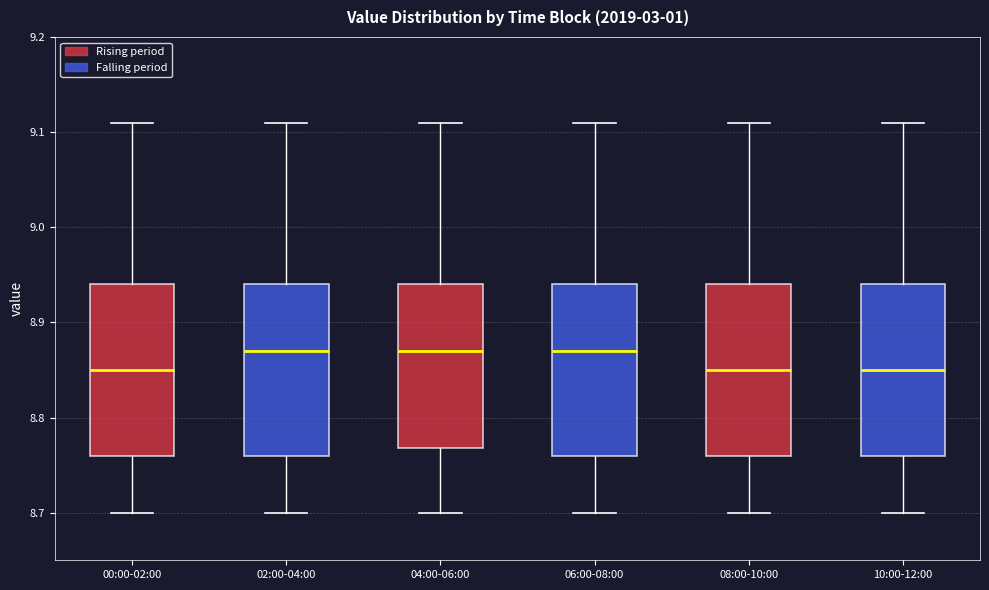

Reading left to right, read every box against the y-axis: the position of its median line, the range the box covers, and the ends of its whiskers. The values are not printed on the chart, so give them approximately, as read against the axis.

00:00-02:00: median 8.85, box 8.76 to 8.94, whiskers 8.70 to 9.11
02:00-04:00: median 8.87, box 8.76 to 8.94, whiskers 8.70 to 9.11
04:00-06:00: median 8.87, box 8.77 to 8.94, whiskers 8.70 to 9.11
06:00-08:00: median 8.87, box 8.76 to 8.94, whiskers 8.70 to 9.11
08:00-10:00: median 8.85, box 8.76 to 8.94, whiskers 8.70 to 9.11
10:00-12:00: median 8.85, box 8.76 to 8.94, whiskers 8.70 to 9.11